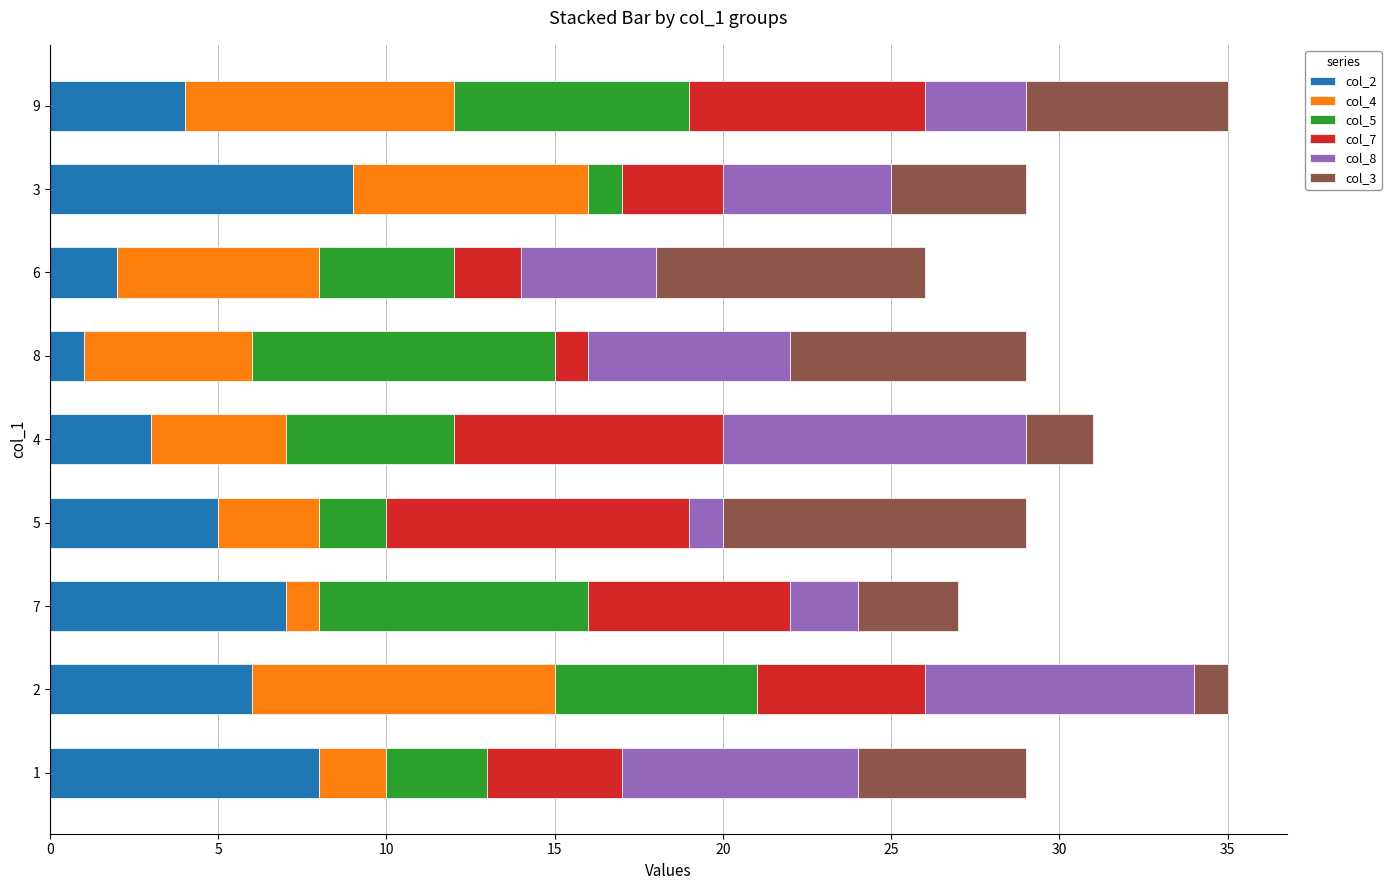

The value of col_2 at 3 is 9. True or false?

True